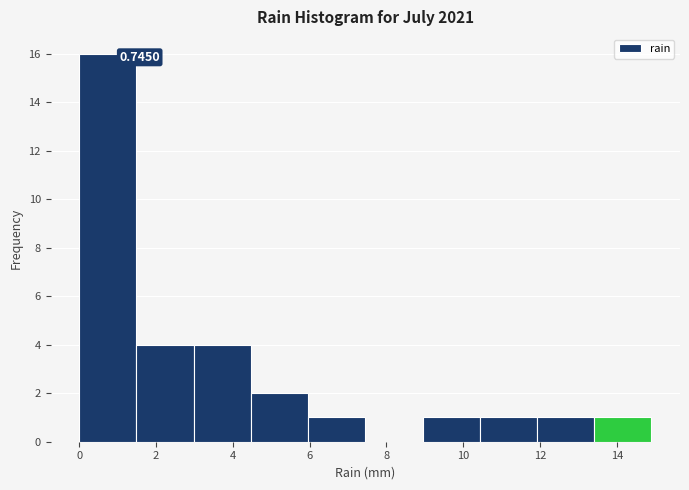

Over which range of the x-axis is the bar tallest?

0.0 to 1.4